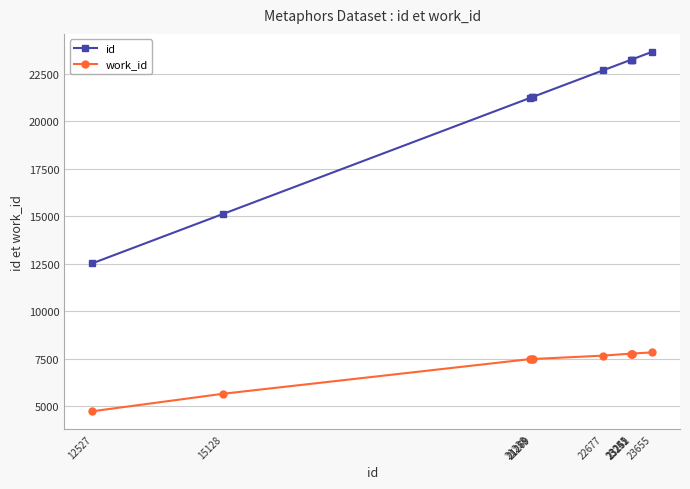

How many data points in id are less than 22677?

5